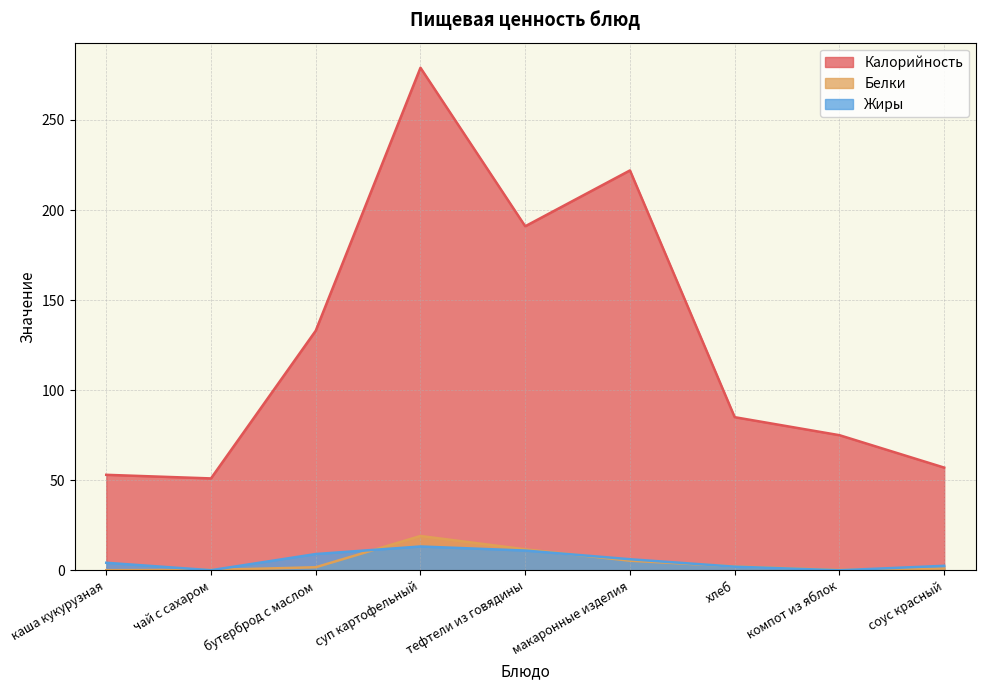

True or false: Белки and Калорийность intersect in this chart.

False